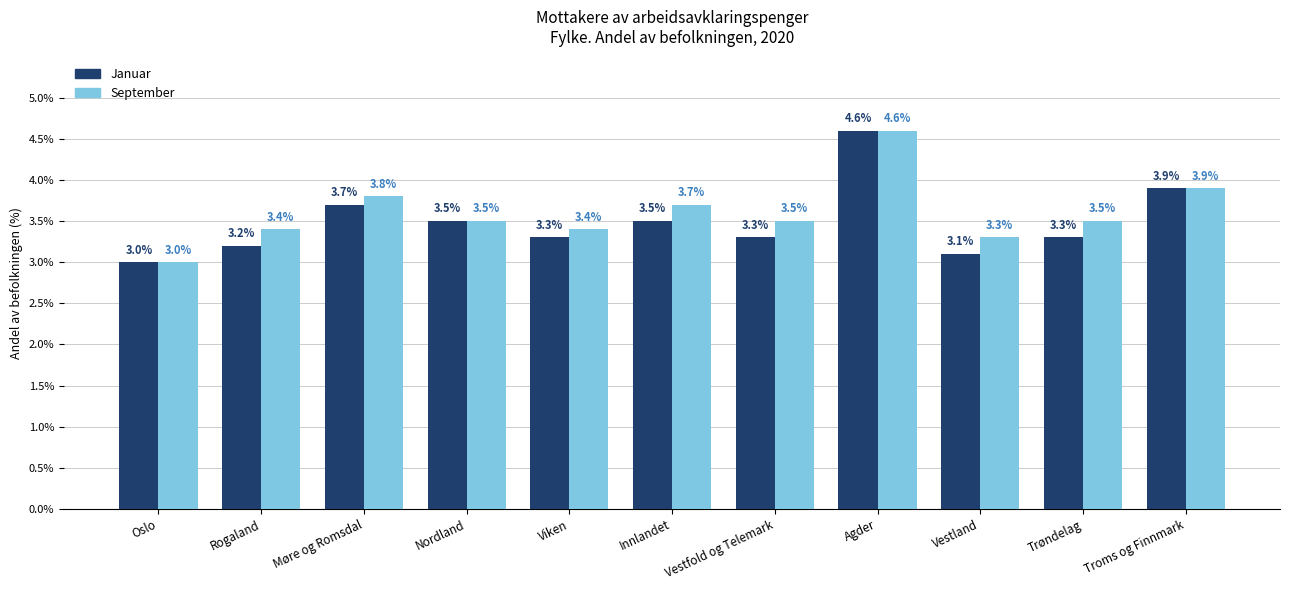

What is the value of the September bar at the 3rd from the left?

3.8